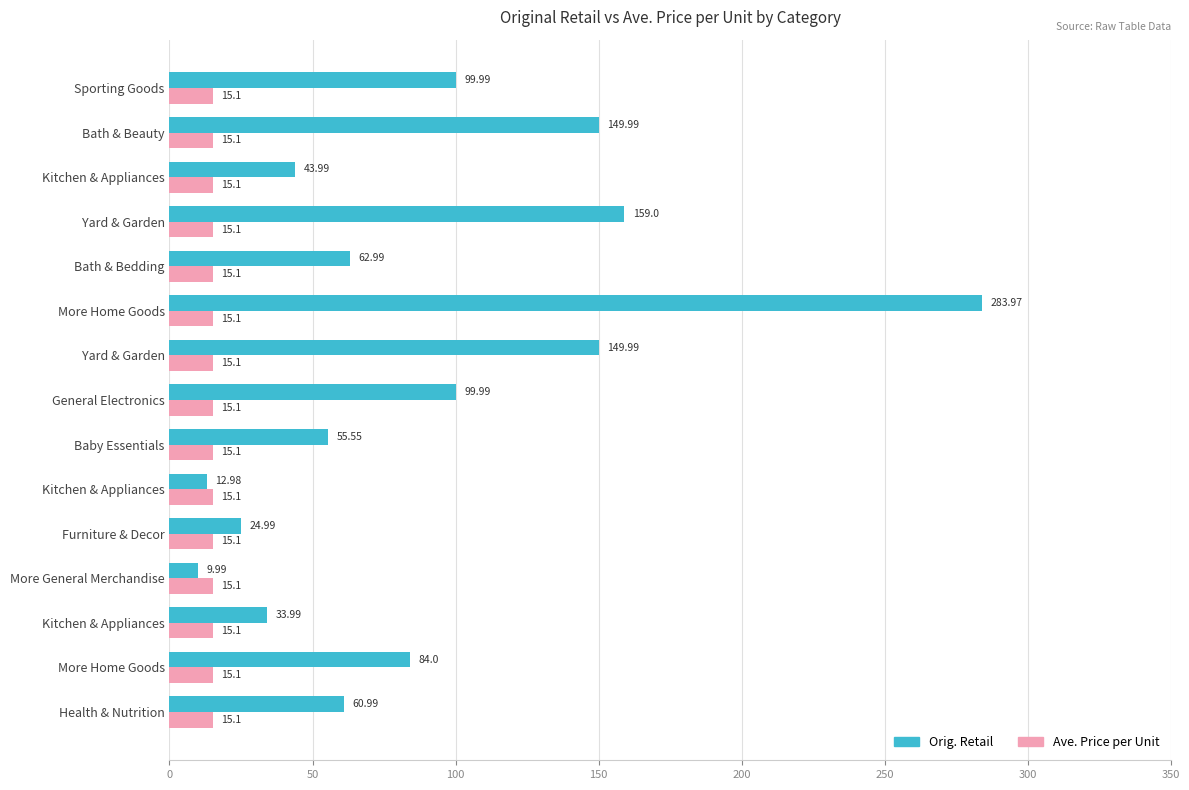

How many values in the Orig. Retail series are below 62?

7